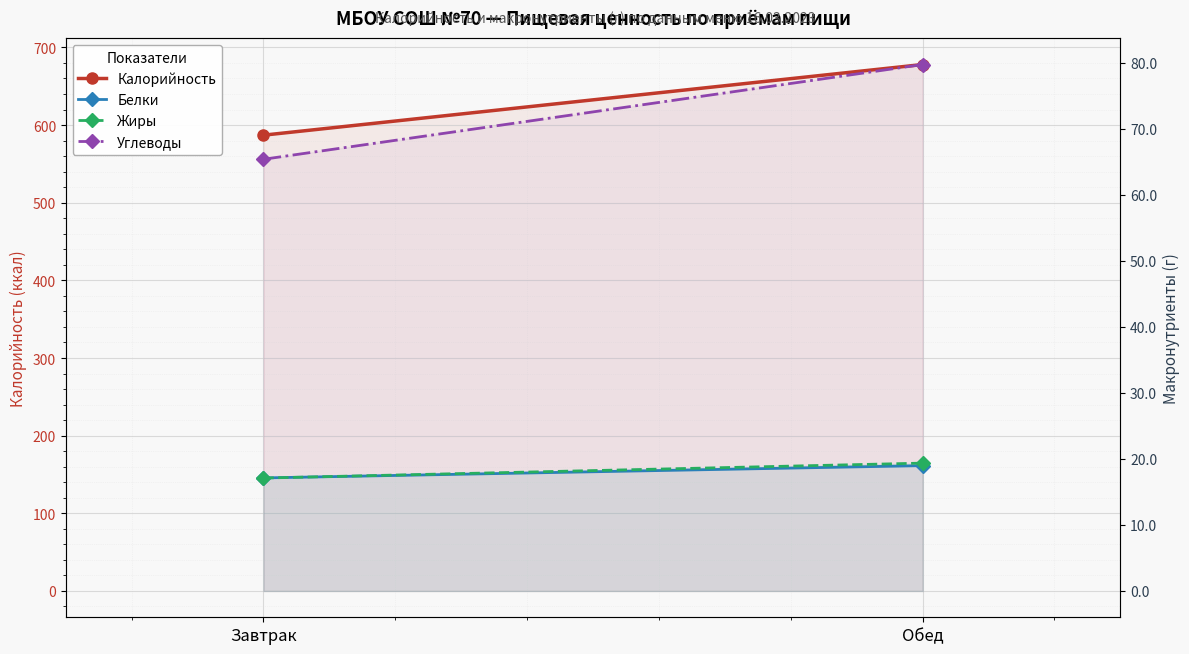

The value of Калорийность at Завтрак is 587.0. True or false?

True